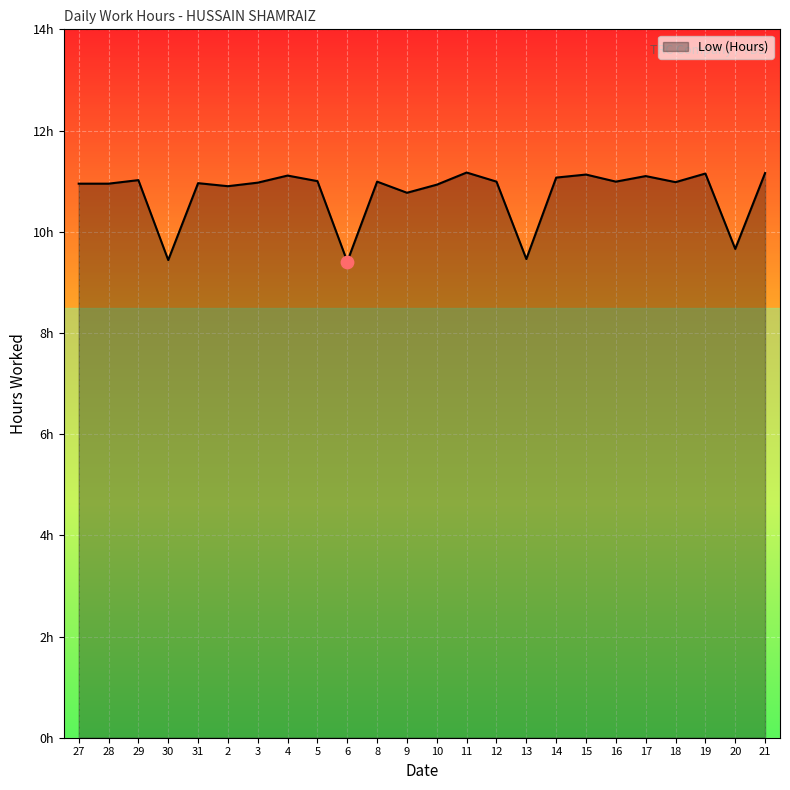

Which has a higher value, 29 or 17?

17